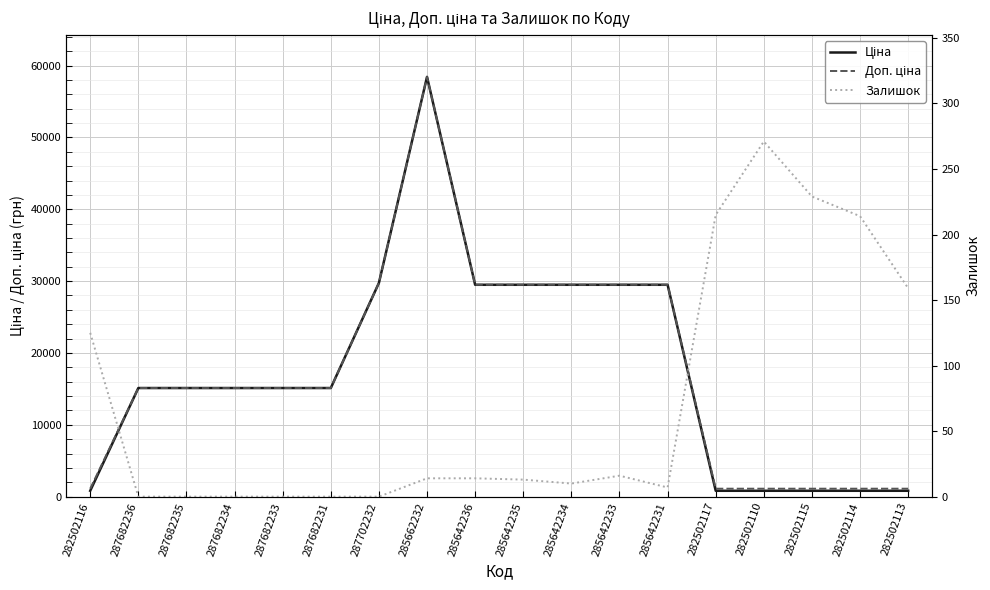

True or false: Доп. ціна and Залишок intersect in this chart.

False